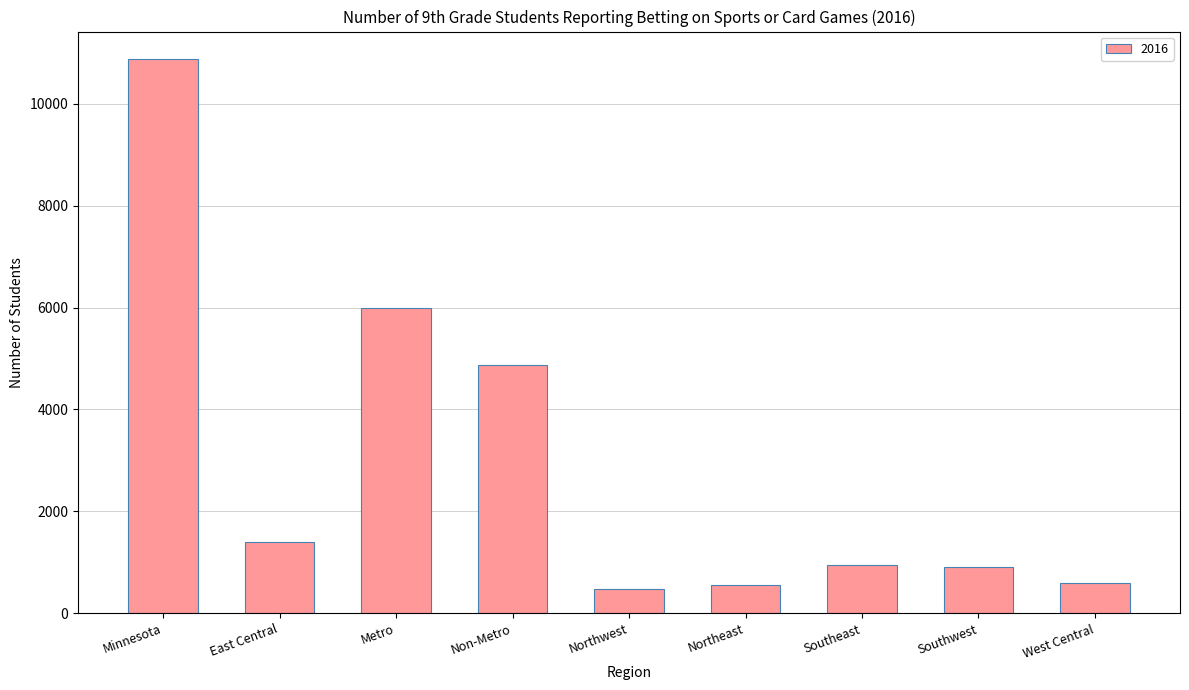

What is the difference between the second highest and second lowest values?

5456